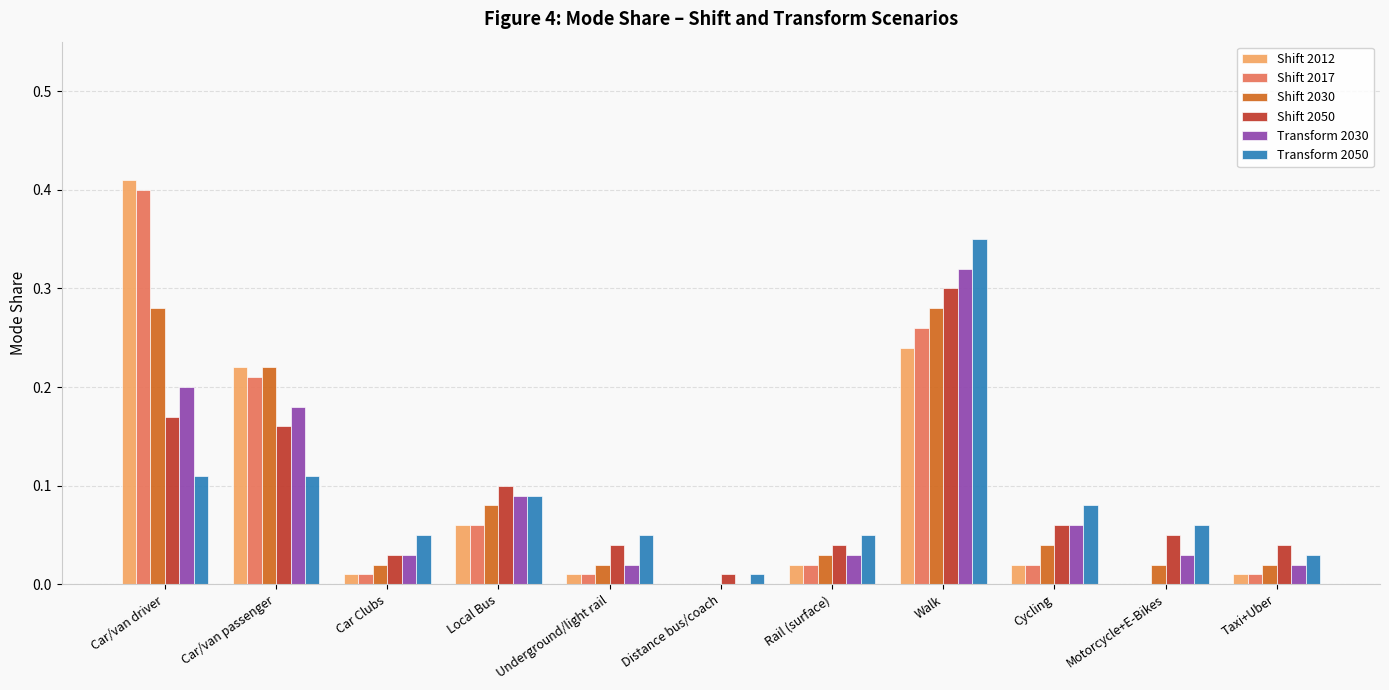

Which series changed the most between Rail (surface) and Walk?

Transform 2050